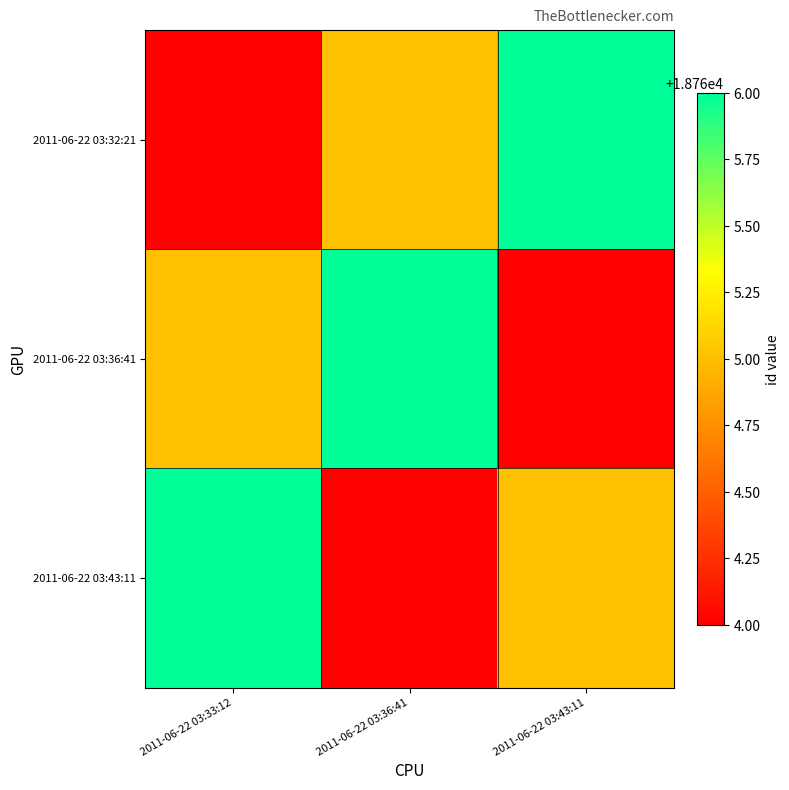

Reading right to left, what are all the values shown in this chart?

2011-06-22 03:32:21: 2011-06-22 03:43:11=18766	2011-06-22 03:36:41=18765	2011-06-22 03:33:12=18764
2011-06-22 03:36:41: 2011-06-22 03:43:11=18764	2011-06-22 03:36:41=18766	2011-06-22 03:33:12=18765
2011-06-22 03:43:11: 2011-06-22 03:43:11=18765	2011-06-22 03:36:41=18764	2011-06-22 03:33:12=18766